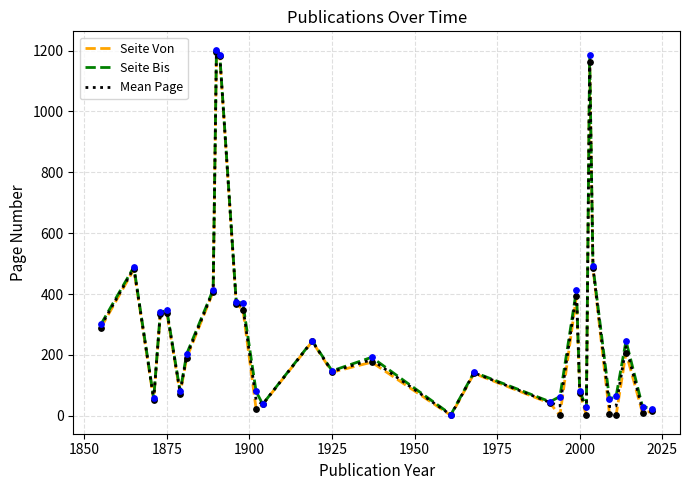

What is the maximum value shown in the chart?

1203.0